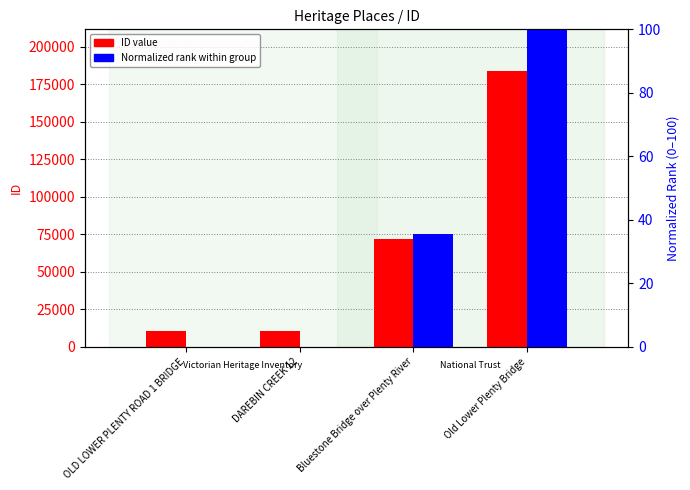

Is it true that ID value equals 10303.0 at OLD LOWER PLENTY ROAD 1 BRIDGE?

True